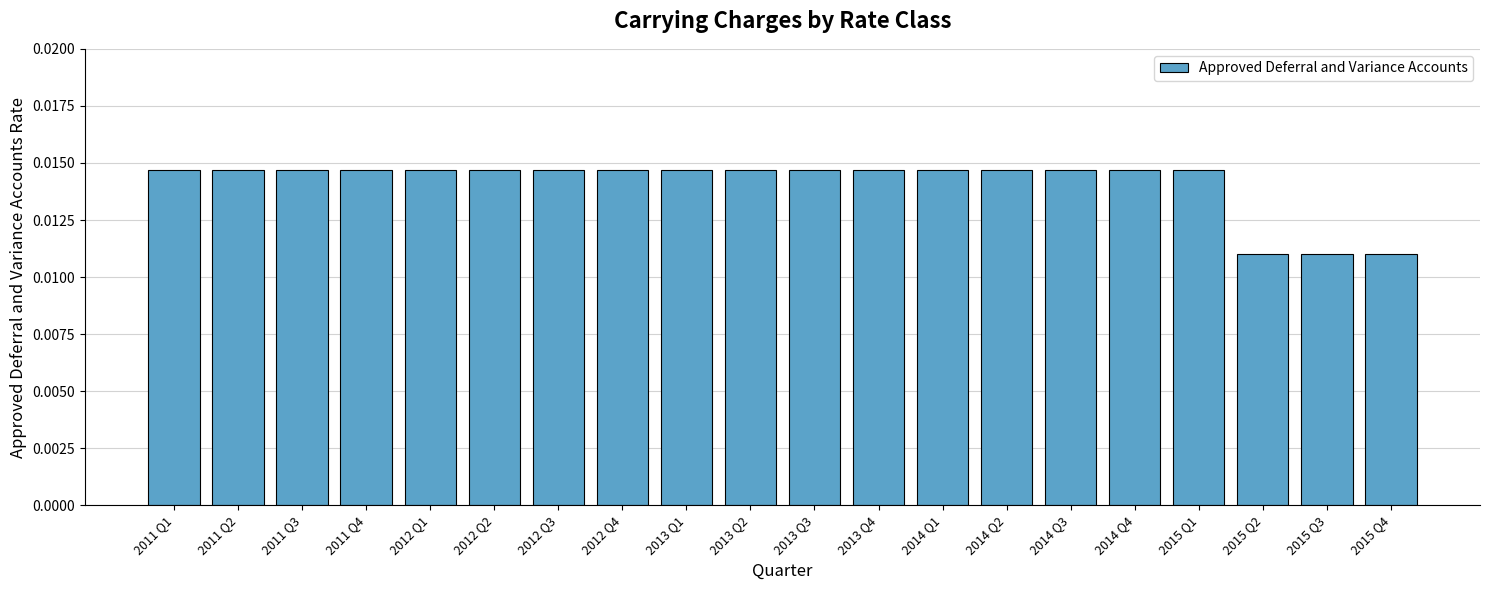

How many values are between 0 and 1?

20